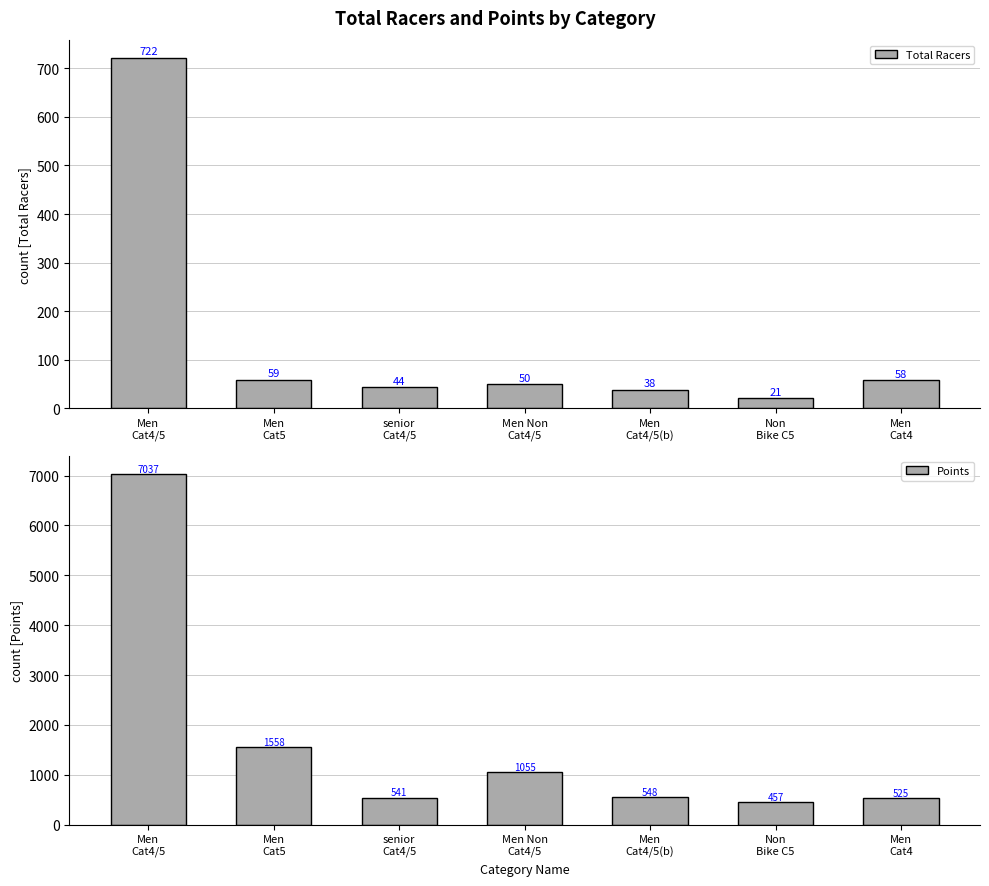

Reading left to right, extract all data points from this chart.

Total Racers: Men
Cat4/5=722.0	Men
Cat5=59.0	senior
Cat4/5=44.0	Men Non
Cat4/5=50.0	Men
Cat4/5(b)=38.0	Non
Bike C5=21.0	Men
Cat4=58.0
Points: Men
Cat4/5=7036.8	Men
Cat5=1557.9	senior
Cat4/5=541.1	Men Non
Cat4/5=1054.5	Men
Cat4/5(b)=548.0	Non
Bike C5=456.8	Men
Cat4=525.3